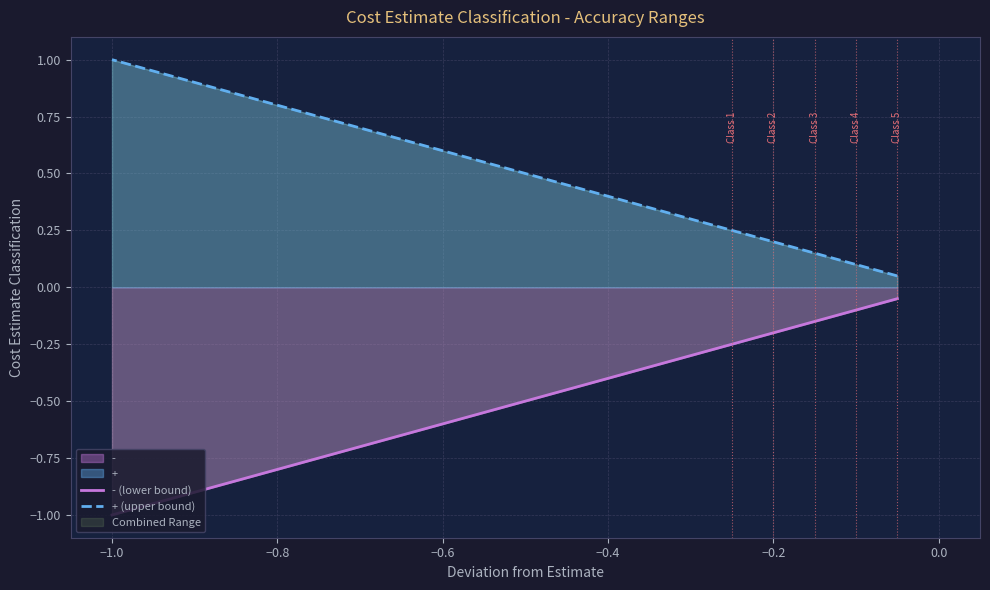

True or false: - and + cross at least once.

False